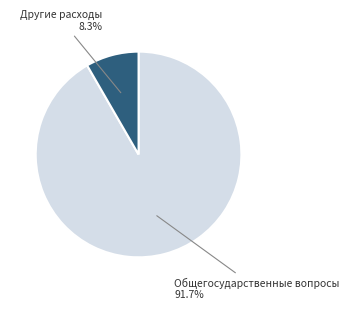

How much of the chart is everything except Общегосударственные вопросы?

8.3%